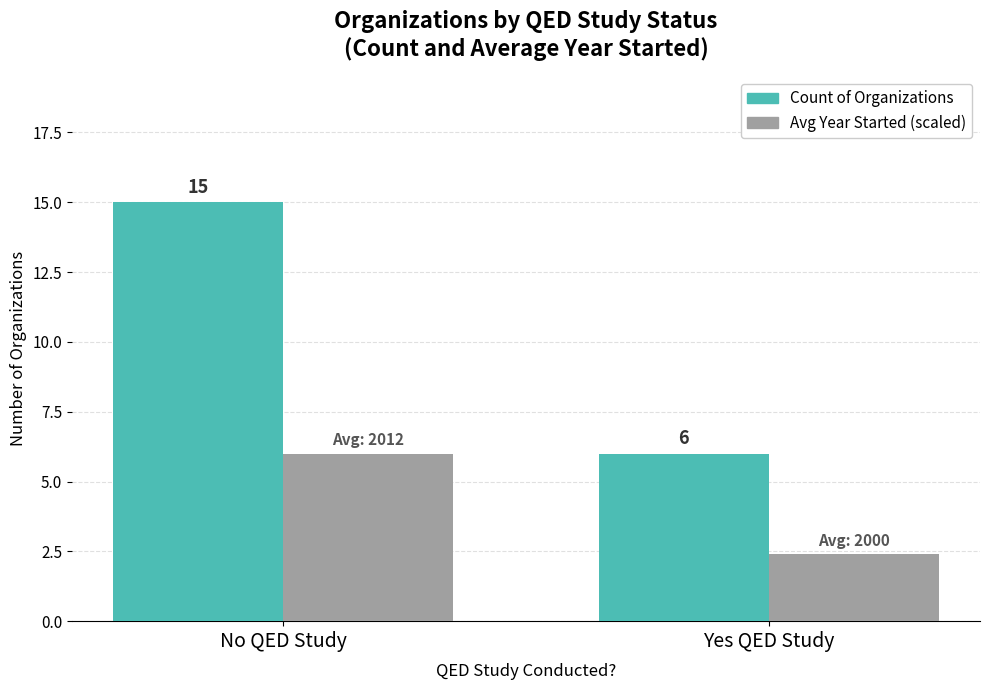

What is the value of the Count of Organizations bar at the 2nd from the left?

6.0